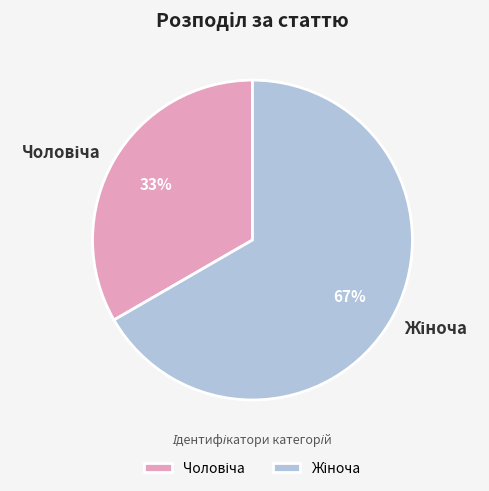

Is there a majority slice in this chart?

Yes